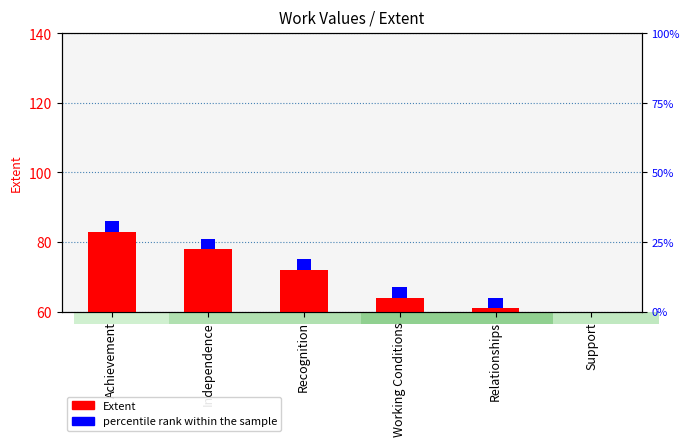

What is the sum of the Extent values at Support and Relationships?

-31